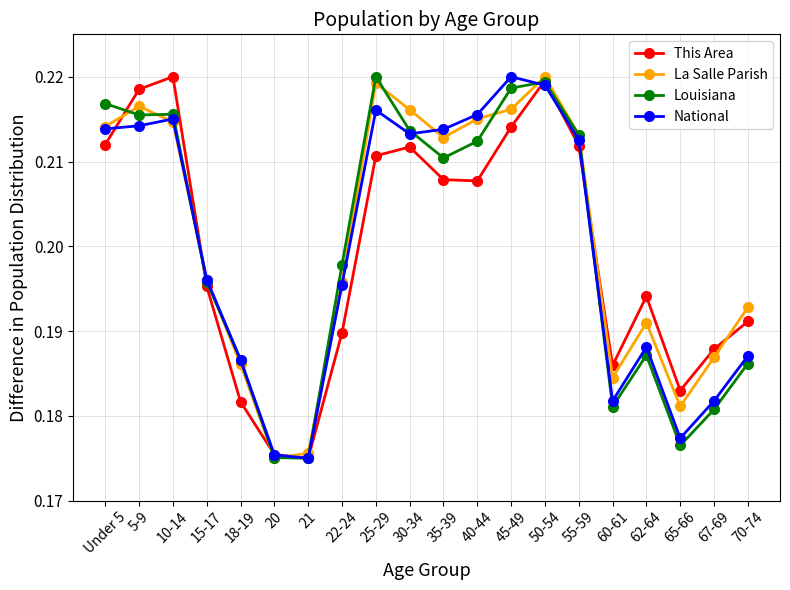

True or false: La Salle Parish and National cross at least once.

True